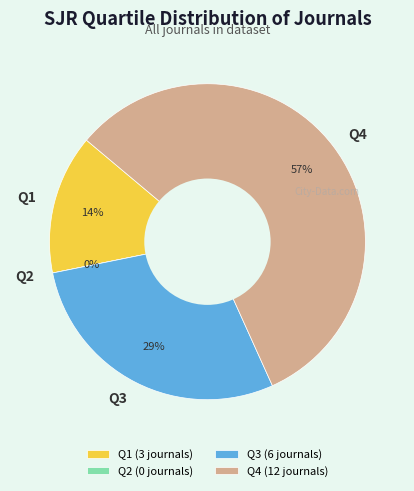

Which slice is the largest?

Q4